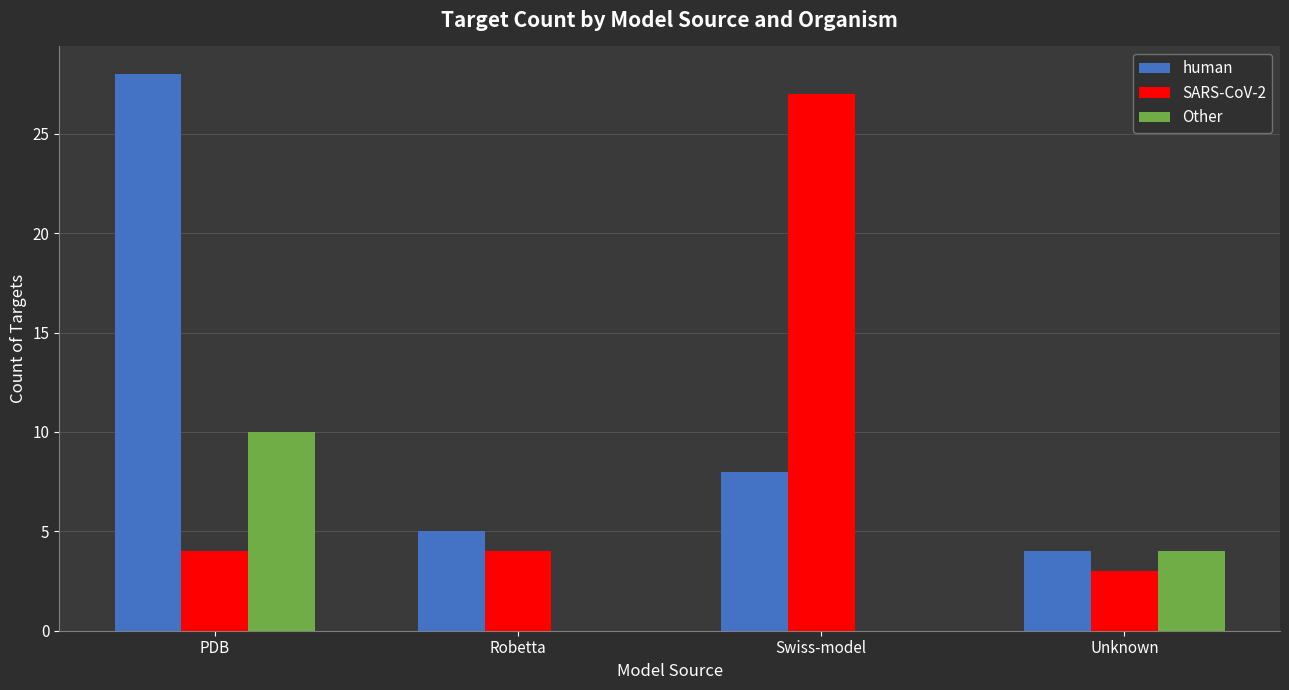

Which series has the largest total across all categories?

human